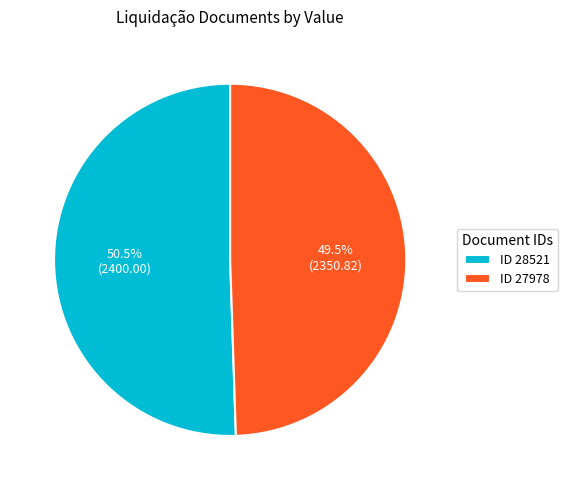

Is there any slice that represents more than half of the pie?

Yes